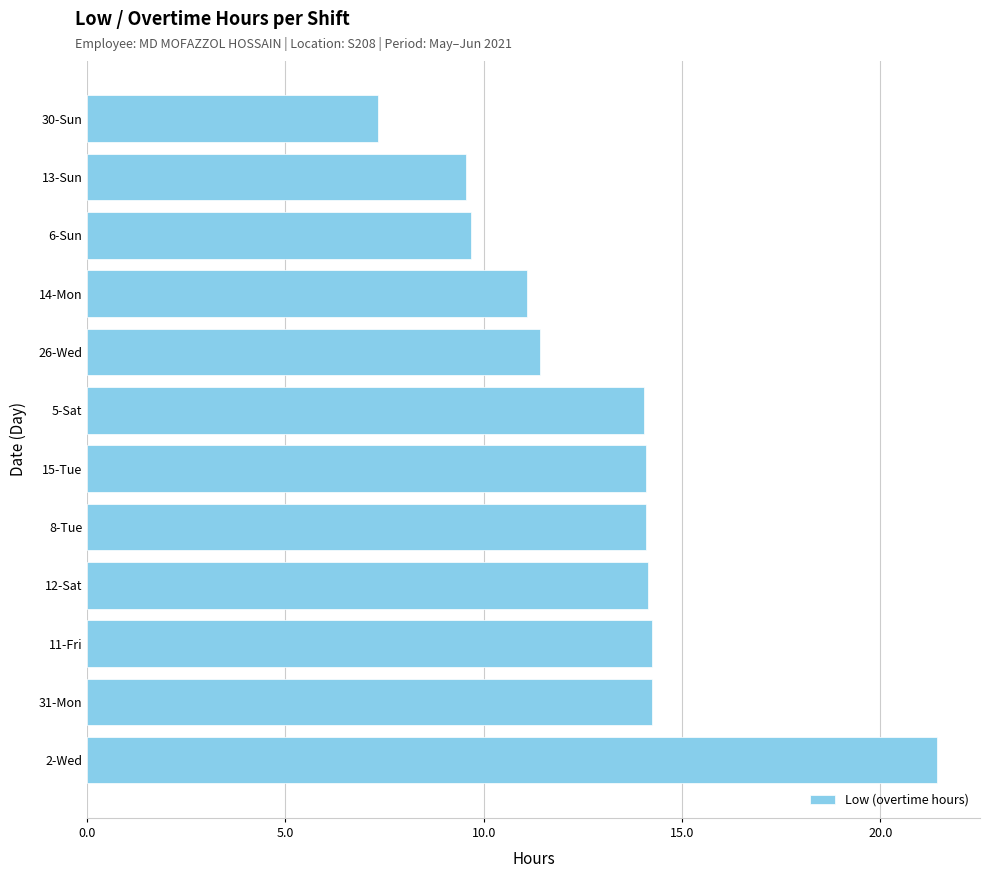

What is the difference between the maximum and minimum values?

14.1